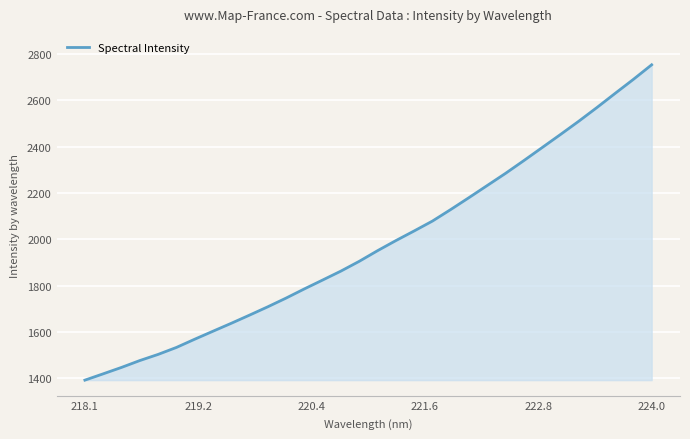

What is the difference between the maximum and minimum values?

1360.9